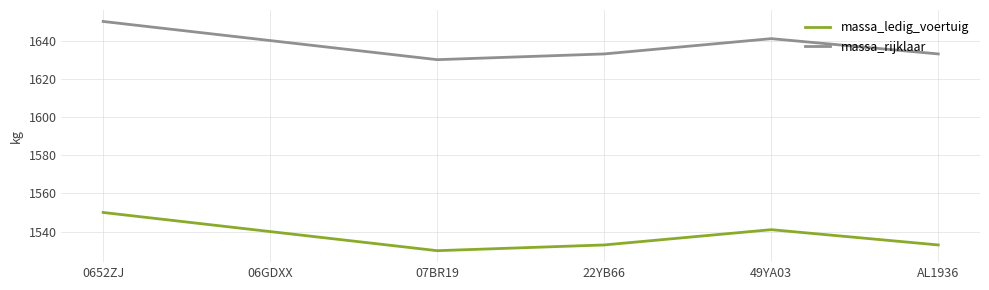

Where is the first local minimum for massa_rijklaar?

07BR19